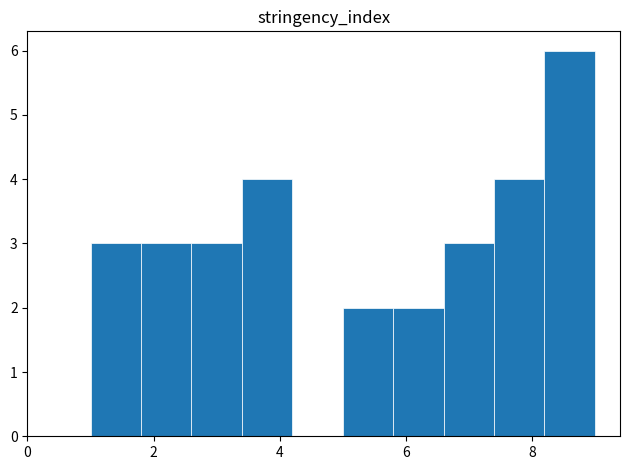

What is the height of the bar covering 1.0 to 1.8 on the x-axis? The values are not printed on the chart, so give them approximately, as read against the axis.

3